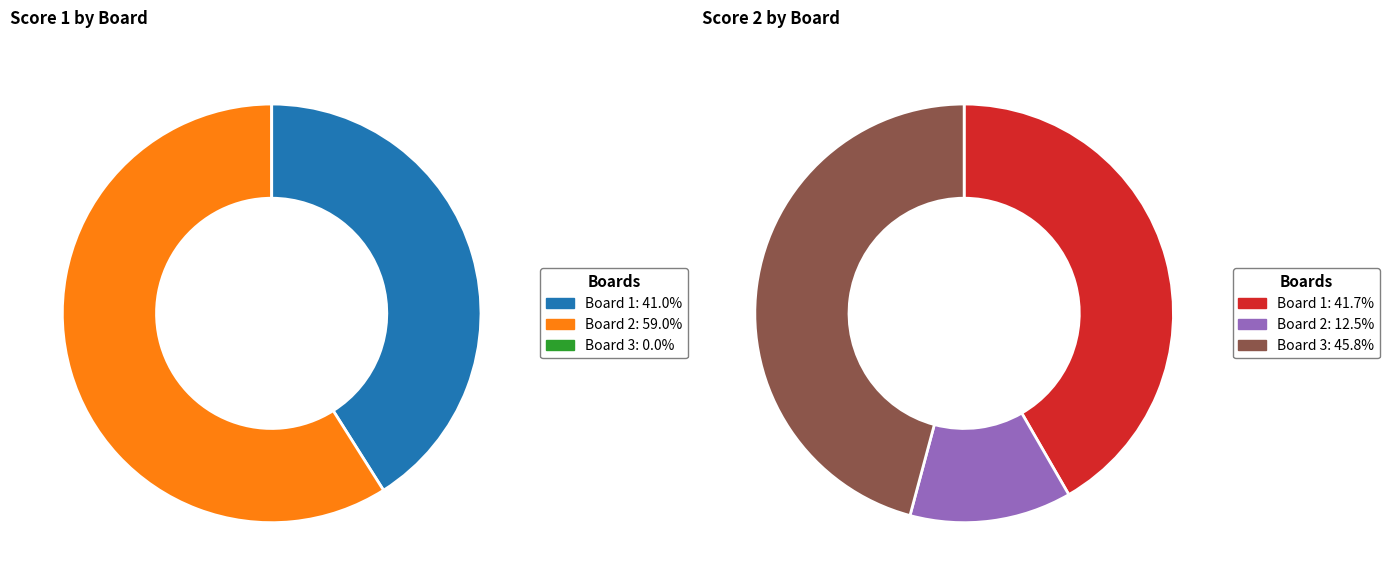

What is the largest slice in the pie chart?

Board 2